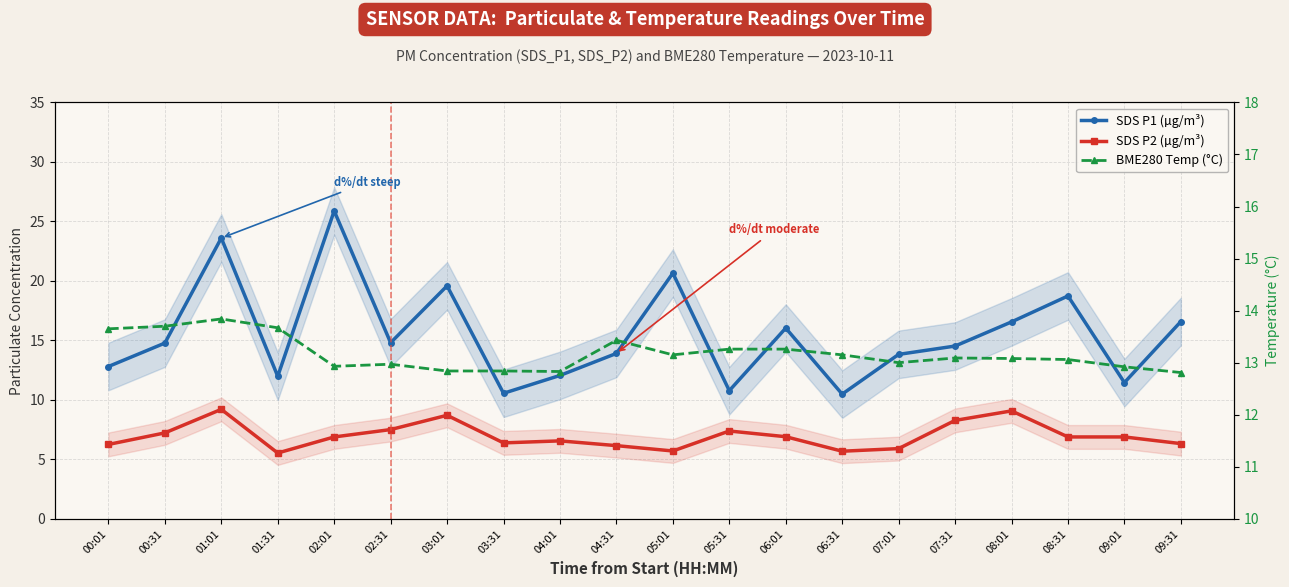

Which series has the widest spread of values?

SDS P1 (µg/m³)